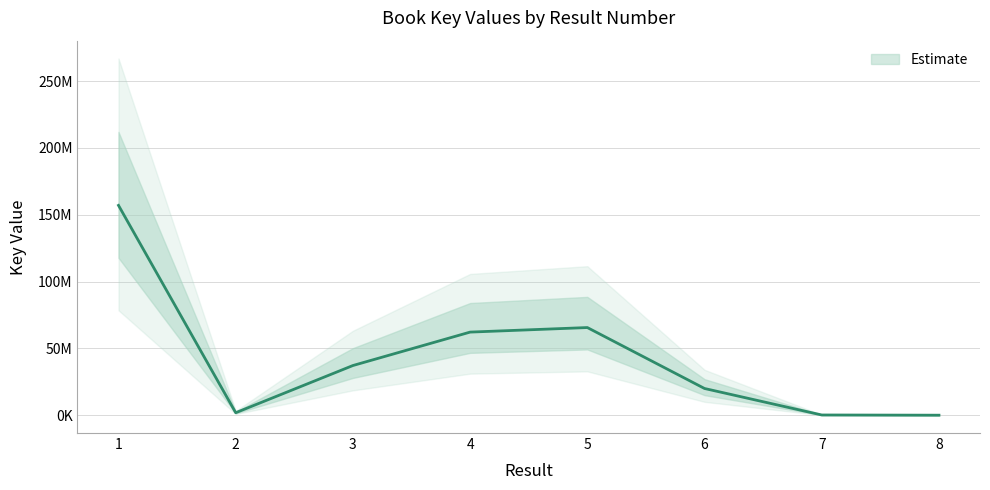

Count the number of data series in this chart.

1